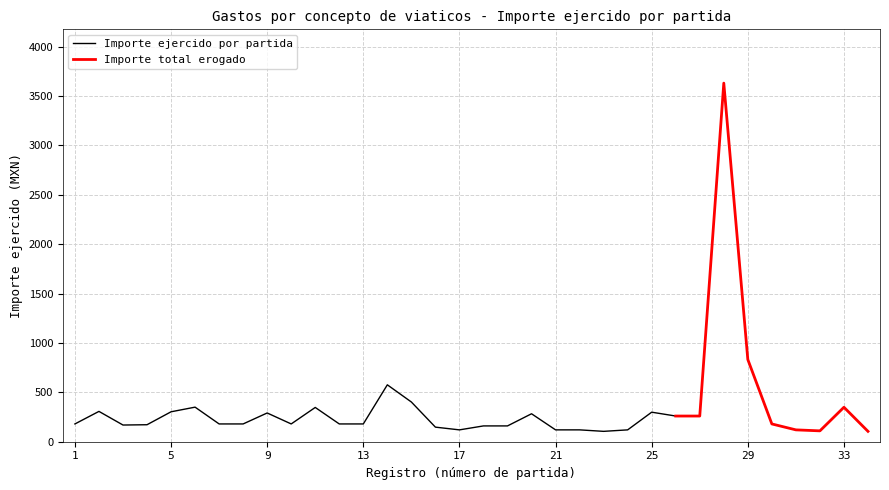

The value of Importe ejercido por partida at 25 is 155.9. True or false?

False